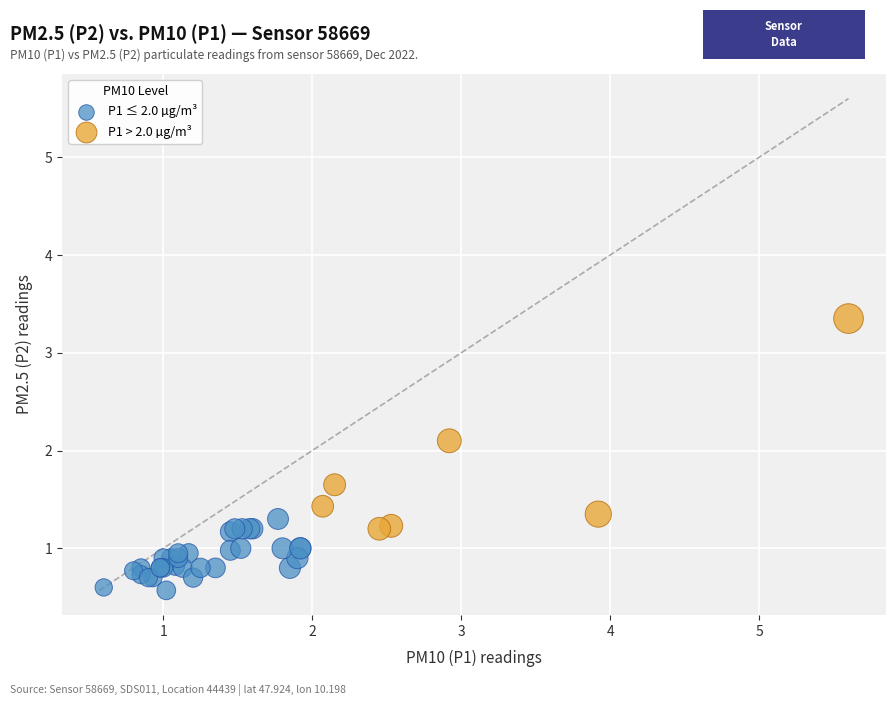

Which series has the largest Y range (max minus min)?

P1 > 2.0 µg/m³